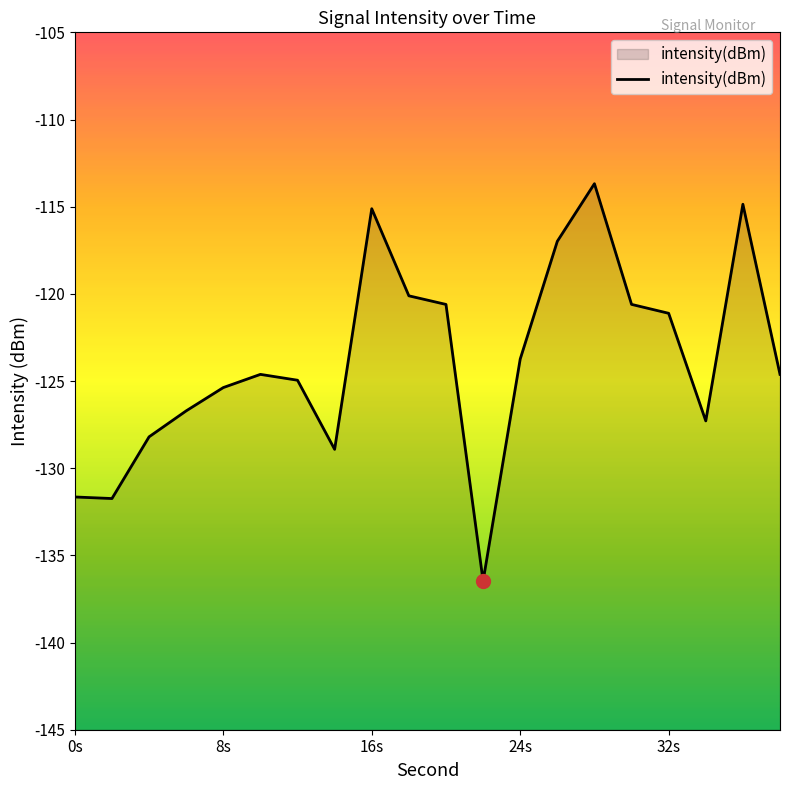

What is the maximum value shown in the chart?

-113.7